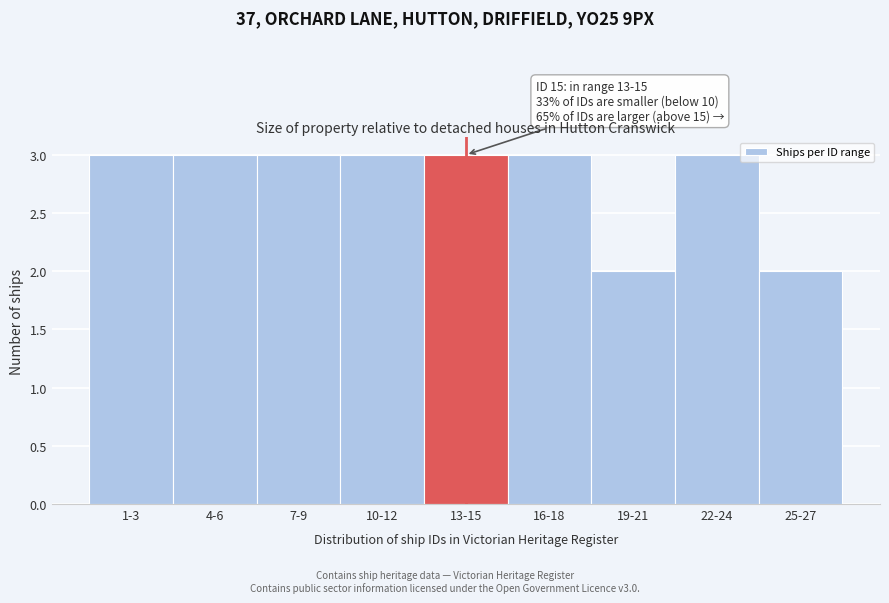

Reading right to left, extract all data points from this chart.

25-27=2	22-24=3	19-21=2	16-18=3	13-15=3	10-12=3	7-9=3	4-6=3	1-3=3